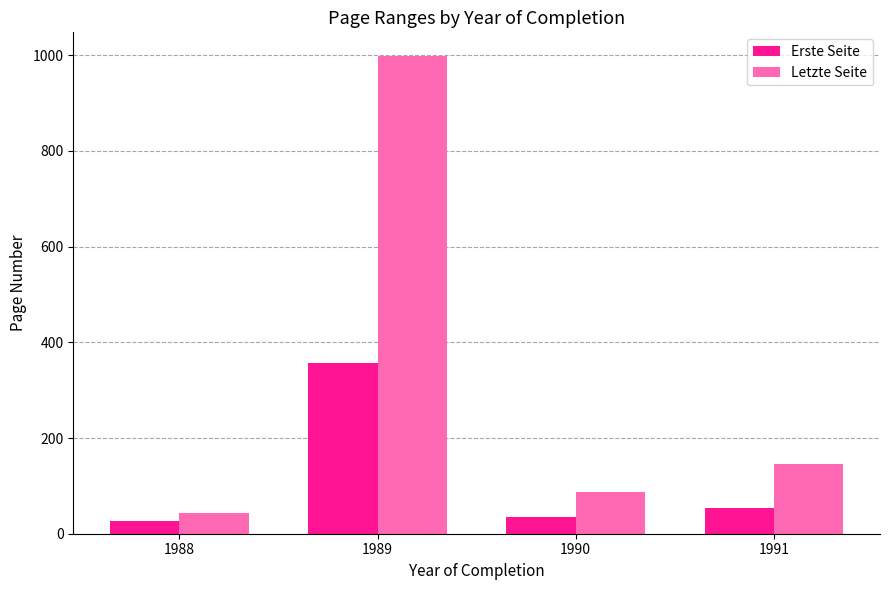

At which category is the sum across all series the highest?

1989